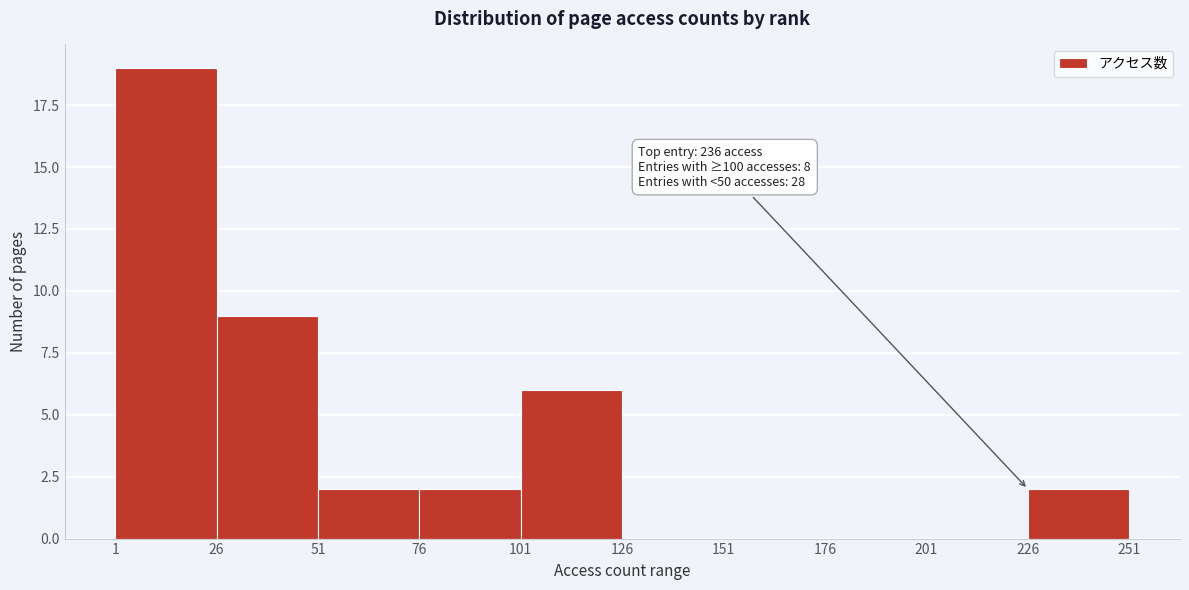

Over which range of the x-axis is the bar tallest?

1 to 26